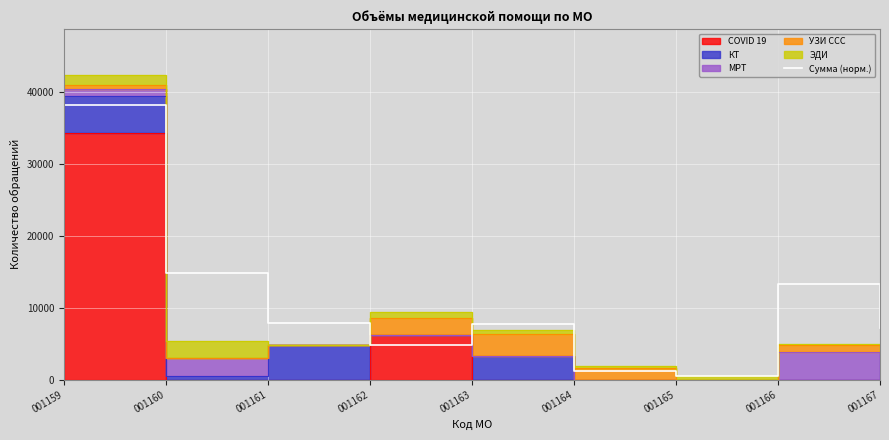

What is the sum of the values at 001167 and 001163?

14862.0